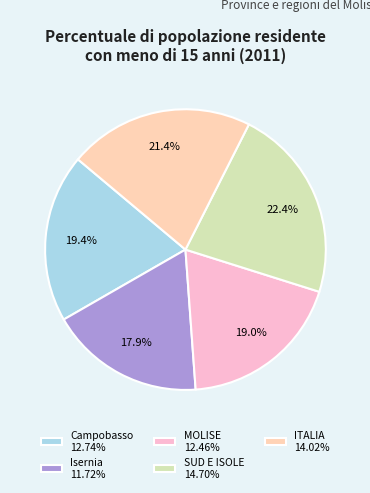

Which category has the smallest portion of the pie?

Isernia